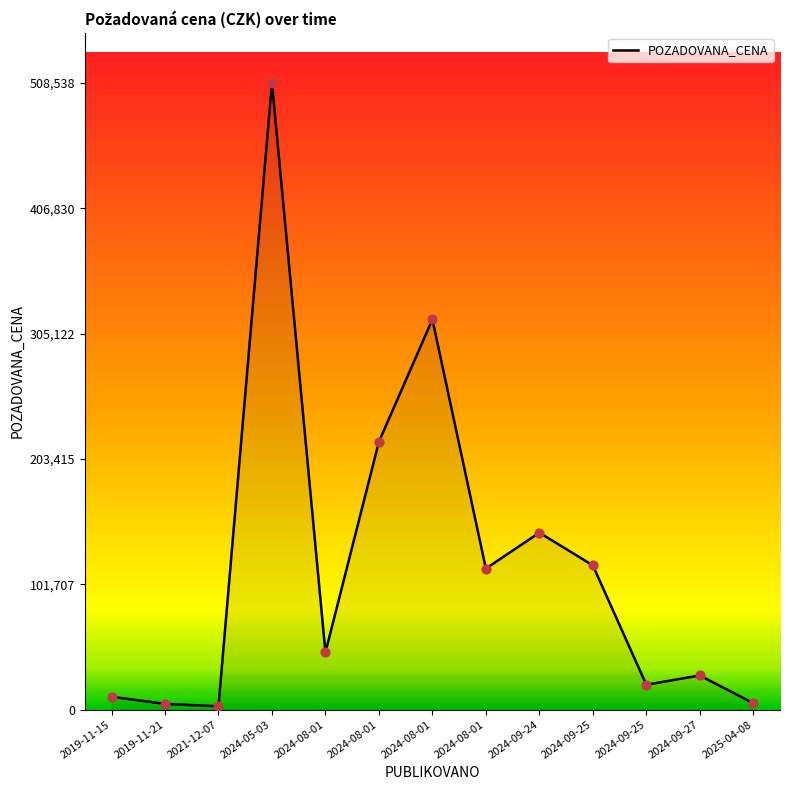

Which has a higher value, 2024-09-25 or 2019-11-21?

2024-09-25